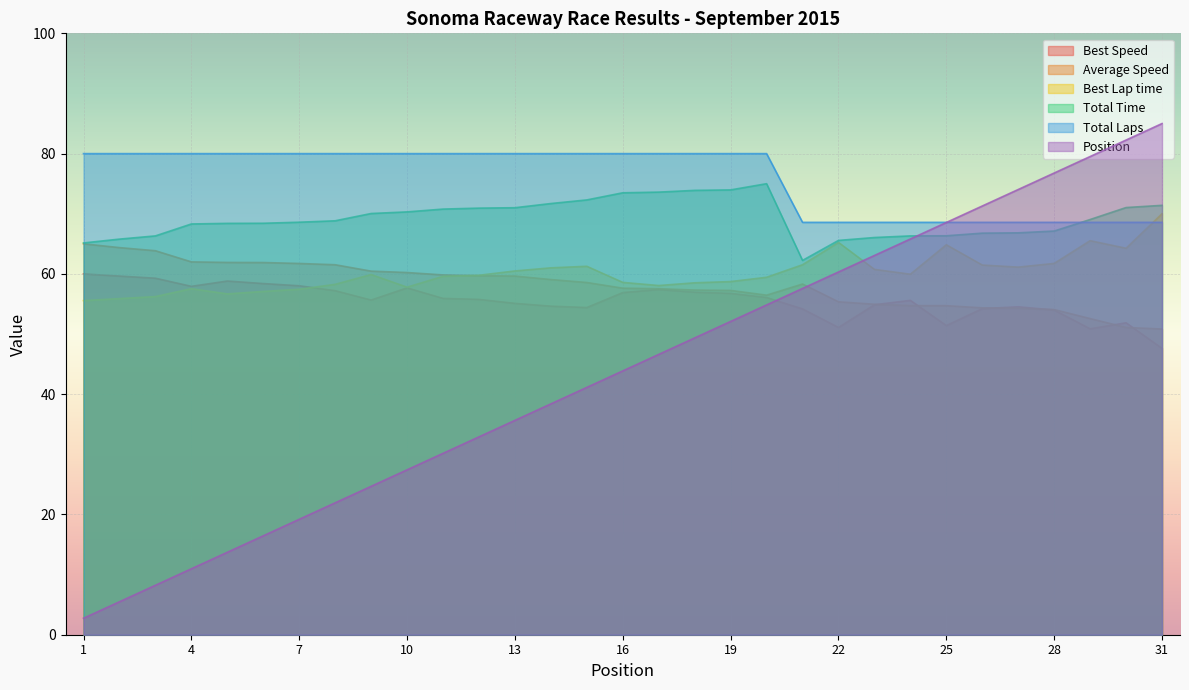

Reading left to right, list all the values displayed in this chart.

Total Laps: 80.0	80.0	80.0	80.0	80.0	80.0	80.0	80.0	80.0	80.0	80.0	80.0	80.0	80.0	80.0	80.0	80.0	80.0	80.0	80.0	68.6	68.6	68.6	68.6	68.6	68.6	68.6	68.6	68.6	68.6	68.6
Best Lap time: 55.6	55.9	56.2	57.5	56.7	57.1	57.4	58.3	59.9	57.8	59.6	59.8	60.5	61.0	61.3	58.6	58.1	58.5	58.7	59.4	61.5	65.2	60.7	60.0	64.8	61.5	61.1	61.7	65.5	64.3	70.0
Best Speed: 60.0	59.6	59.3	57.9	58.8	58.4	58.0	57.2	55.7	57.7	55.9	55.8	55.1	54.6	54.4	56.9	57.4	57.0	56.8	56.1	54.2	51.1	54.9	55.6	51.4	54.2	54.5	54.0	50.9	51.9	47.6
Average Speed: 65.0	64.4	63.9	62.0	61.9	61.9	61.7	61.5	60.5	60.2	59.8	59.7	59.6	59.1	58.6	57.6	57.5	57.3	57.3	56.5	58.3	55.4	55.0	54.7	54.7	54.4	54.3	54.1	52.6	51.1	50.8
Total Time: 65.1	65.8	66.3	68.3	68.4	68.4	68.6	68.8	70.0	70.3	70.8	70.9	71.0	71.7	72.3	73.5	73.6	73.9	74.0	75.0	62.2	65.6	66.0	66.3	66.3	66.8	66.8	67.1	69.0	71.0	71.4
Position: 2.7	5.5	8.2	11.0	13.7	16.5	19.2	21.9	24.7	27.4	30.2	32.9	35.6	38.4	41.1	43.9	46.6	49.4	52.1	54.8	57.6	60.3	63.1	65.8	68.5	71.3	74.0	76.8	79.5	82.3	85.0